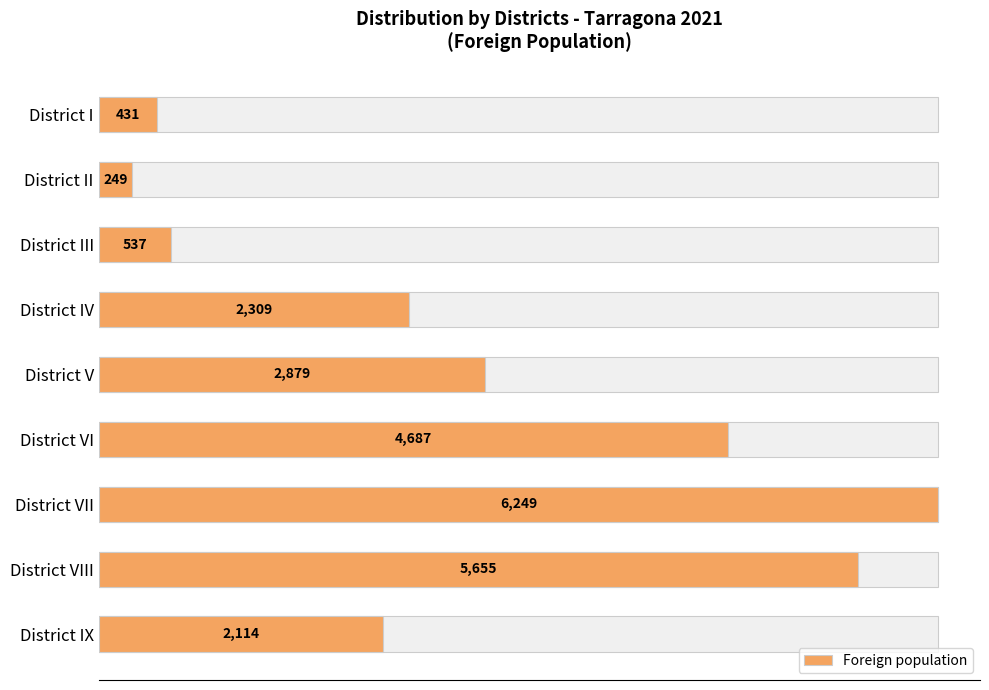

What is the value of the 4th bar from the left?

2309